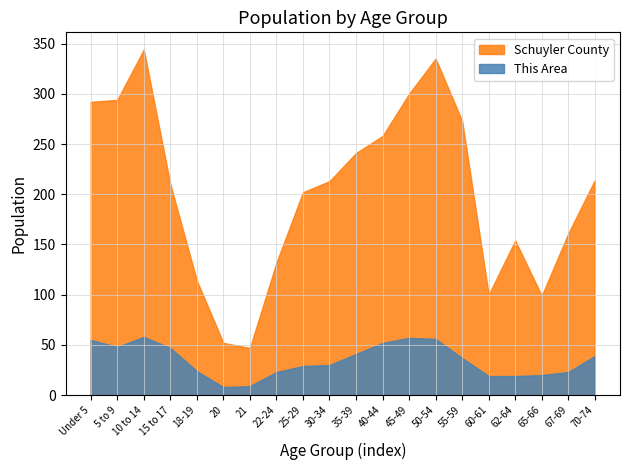

Rank the series at Under 5 from highest to lowest value.

Schuyler County, This Area